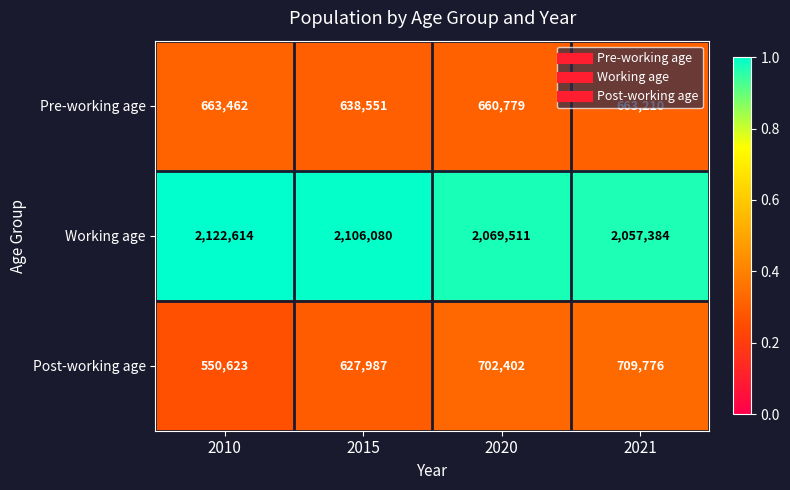

The Pre-working age series shows 660779 at 2020. True or false?

True